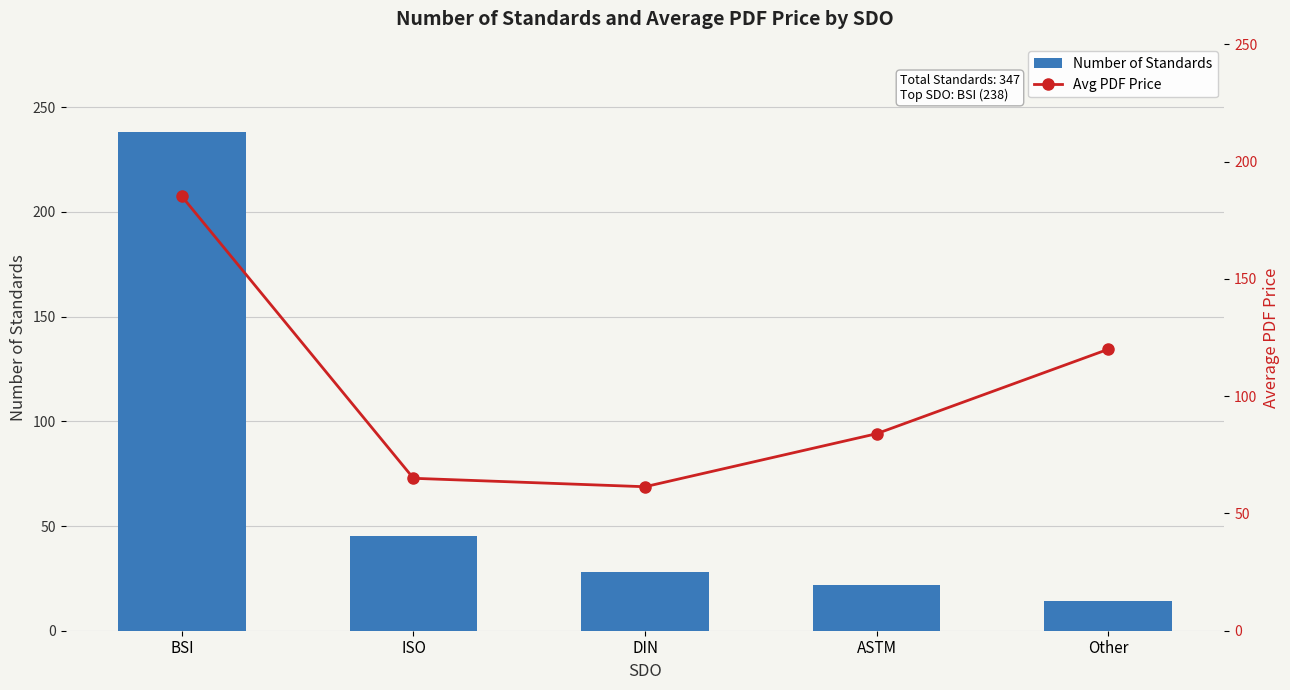

Is the value of Number of Standards at ASTM greater than the value of Avg PDF Price at ASTM?

No